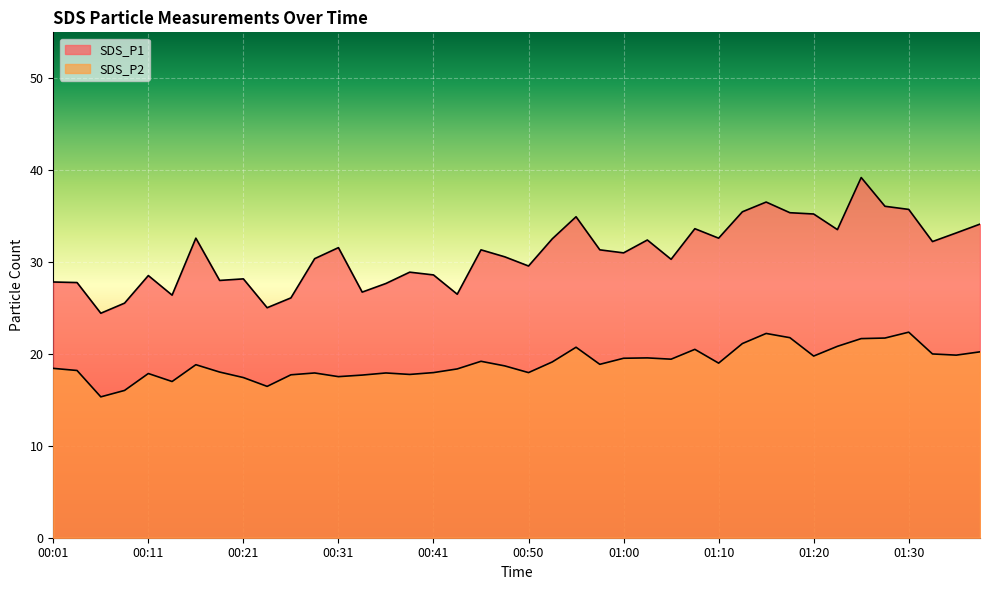

Which series has the widest spread of values?

SDS_P1